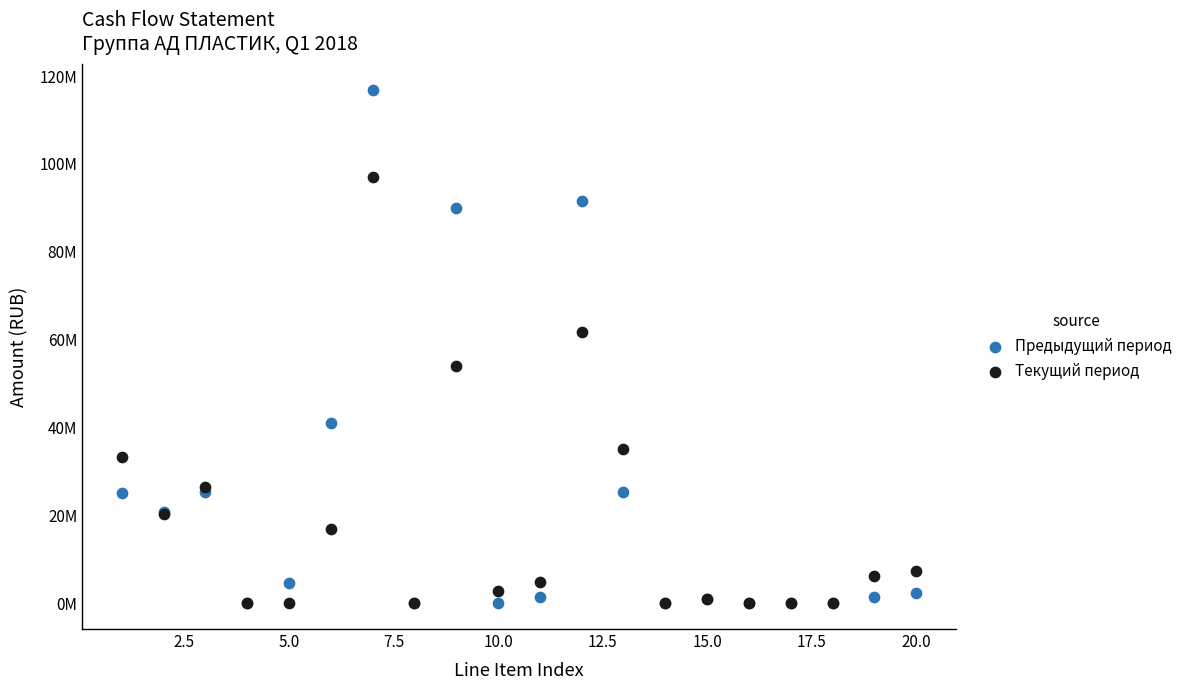

What are all the series names shown in the legend?

Предыдущий период, Текущий период